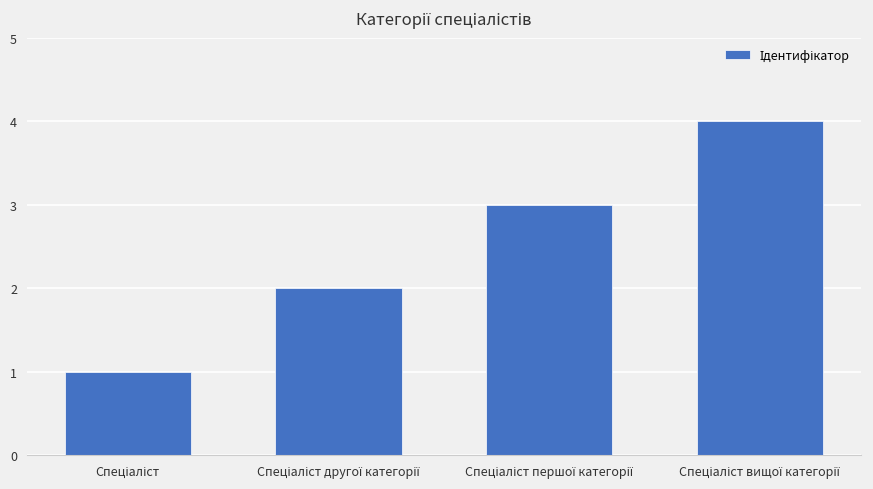

What is the difference between the maximum and minimum values?

3